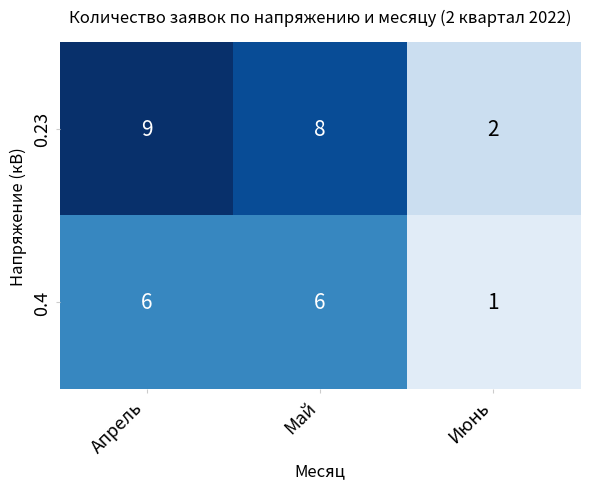

Reading left to right, what are all the values shown in this chart?

0.23: Апрель=9	Май=8	Июнь=2
0.4: Апрель=6	Май=6	Июнь=1